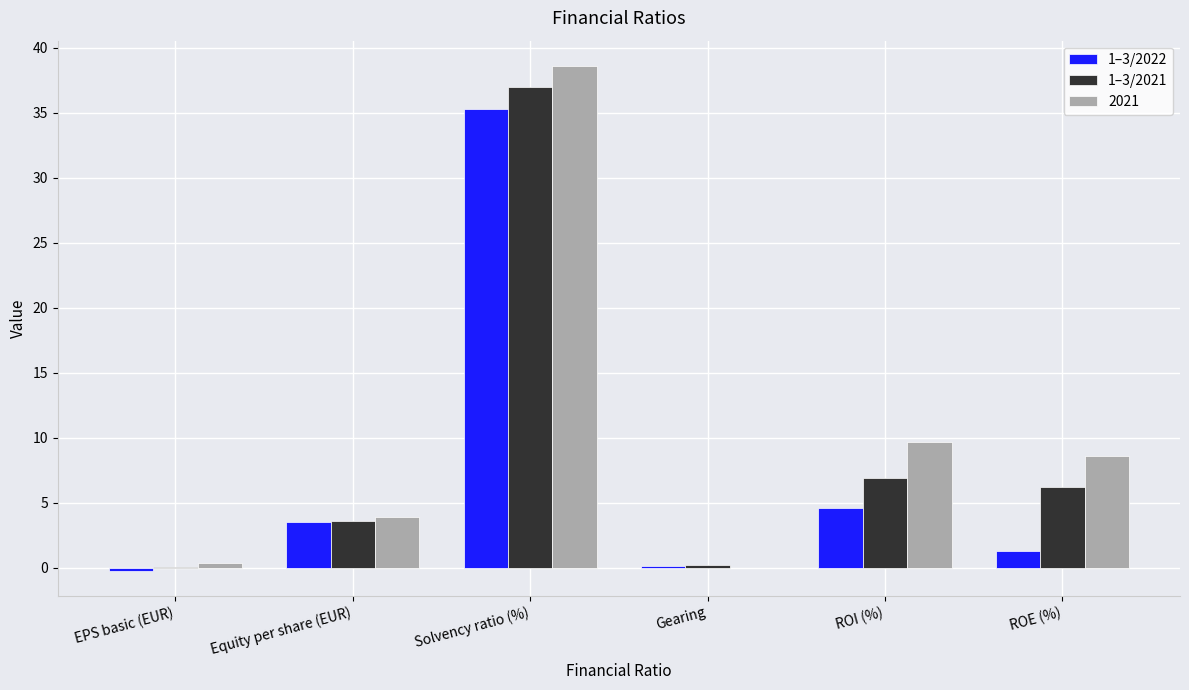

How many categories are shown in the chart?

6